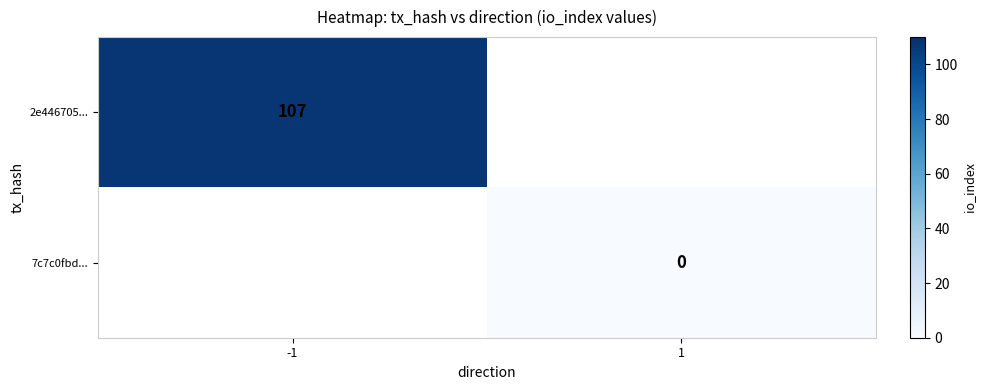

True or false: 2e446705... has a value of 107 at -1.

True